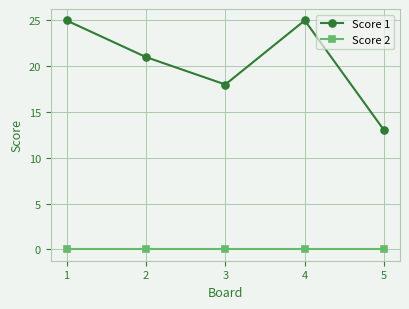

Is the value of Score 2 at 2 greater than the value of Score 1 at 2?

No